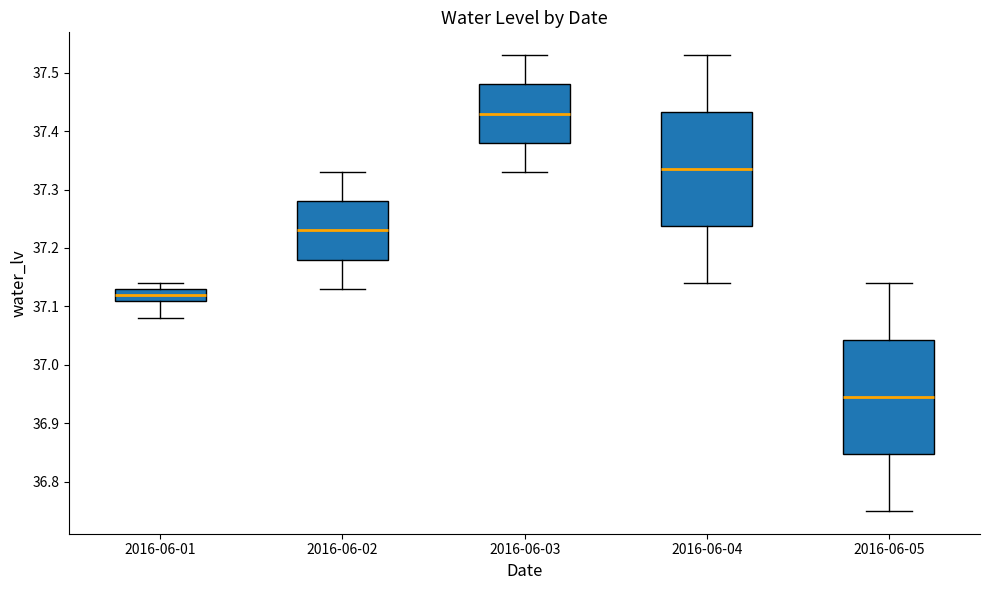

Where does the upper whisker of the box for 2016-06-05 end on the y-axis? The values are not printed on the chart, so give them approximately, as read against the axis.

37.14